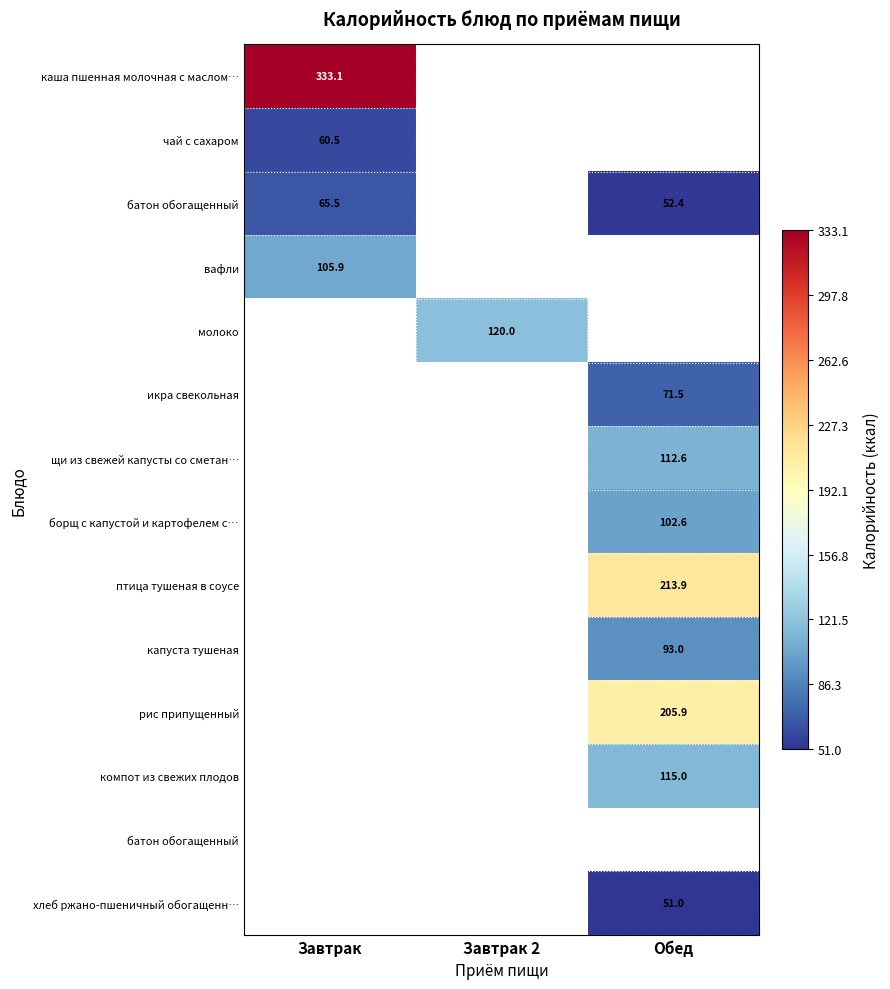

Between Завтрак 2 and Завтрак, which is larger?

Завтрак